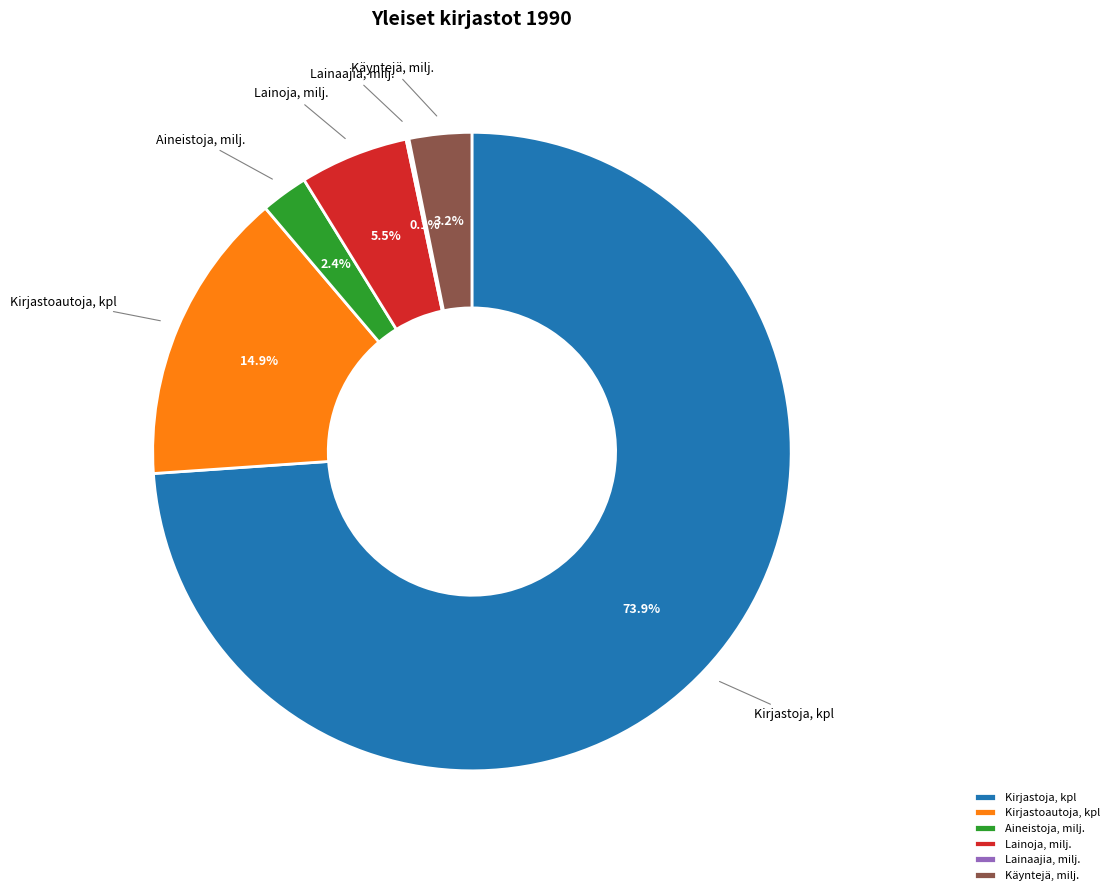

Which slice is the largest?

Kirjastoja, kpl